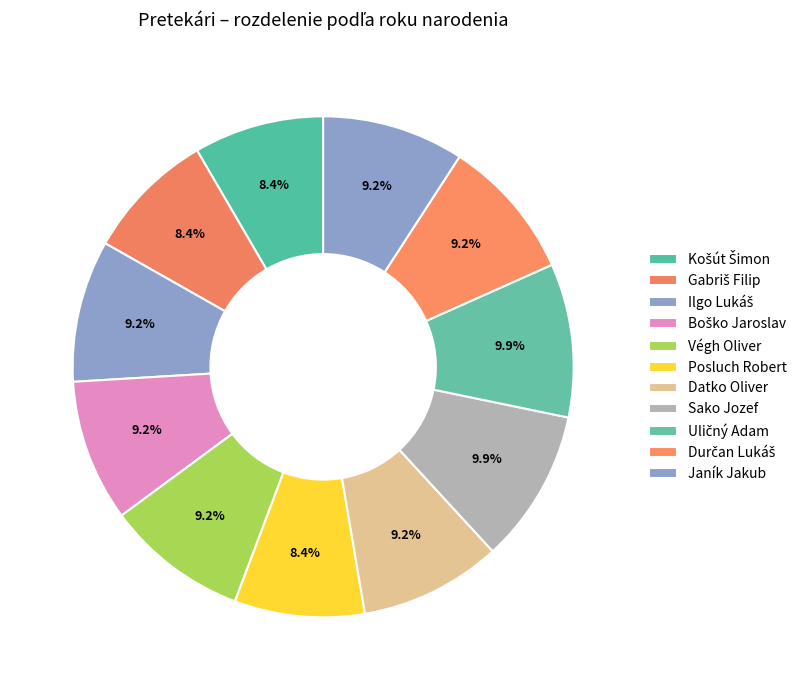

Is Boško Jaroslav the majority of the pie?

No